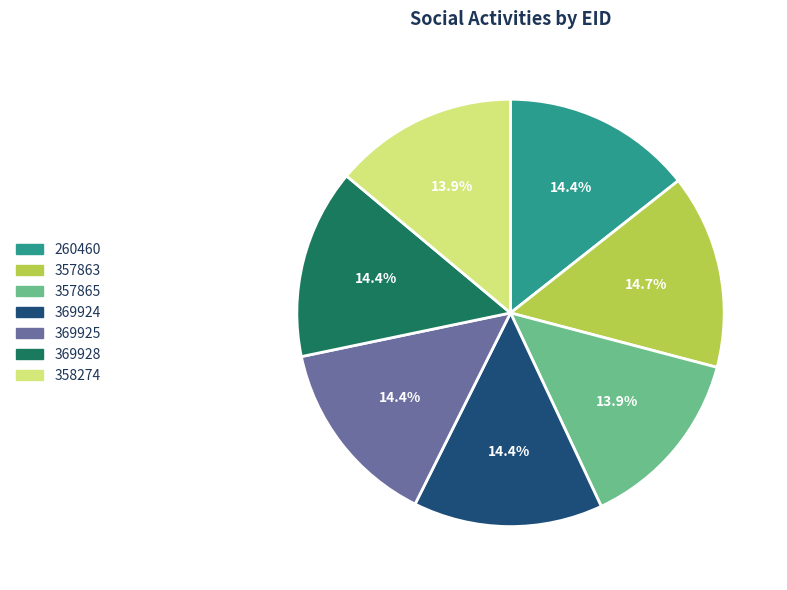

How many slices are in this pie chart?

7